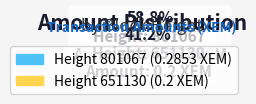

Do 651130 and 801067 together represent more than half of the pie?

Yes